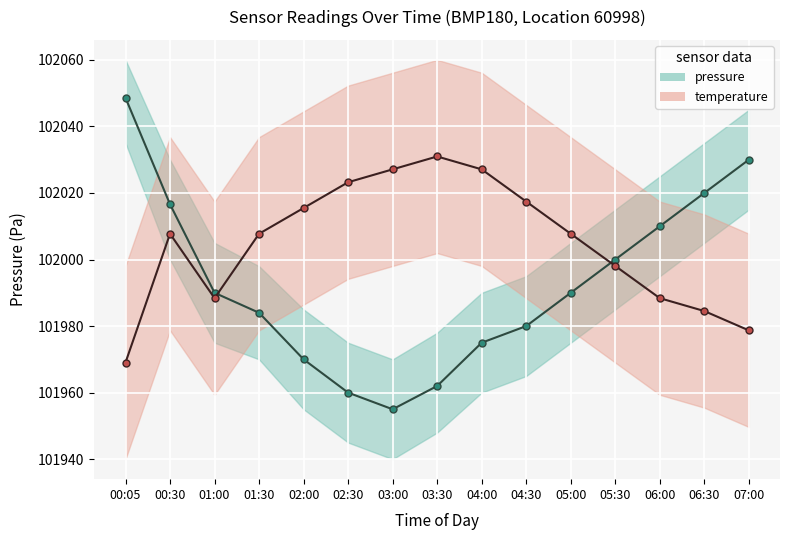

List the labels in order of temperature value, largest first.

03:30, 03:00, 04:00, 02:30, 04:30, 02:00, 00:30, 01:30, 05:00, 05:30, 01:00, 06:00, 06:30, 07:00, 00:05